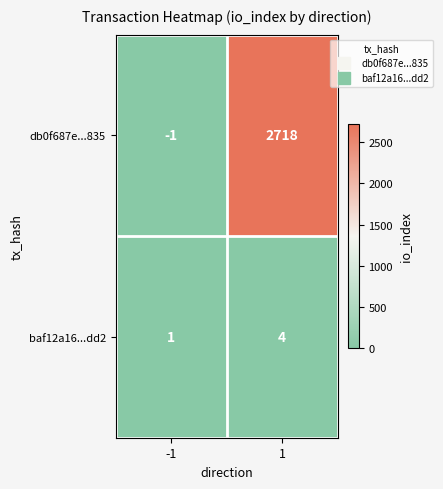

Which series changed the most between -1 and 1?

db0f687e...835